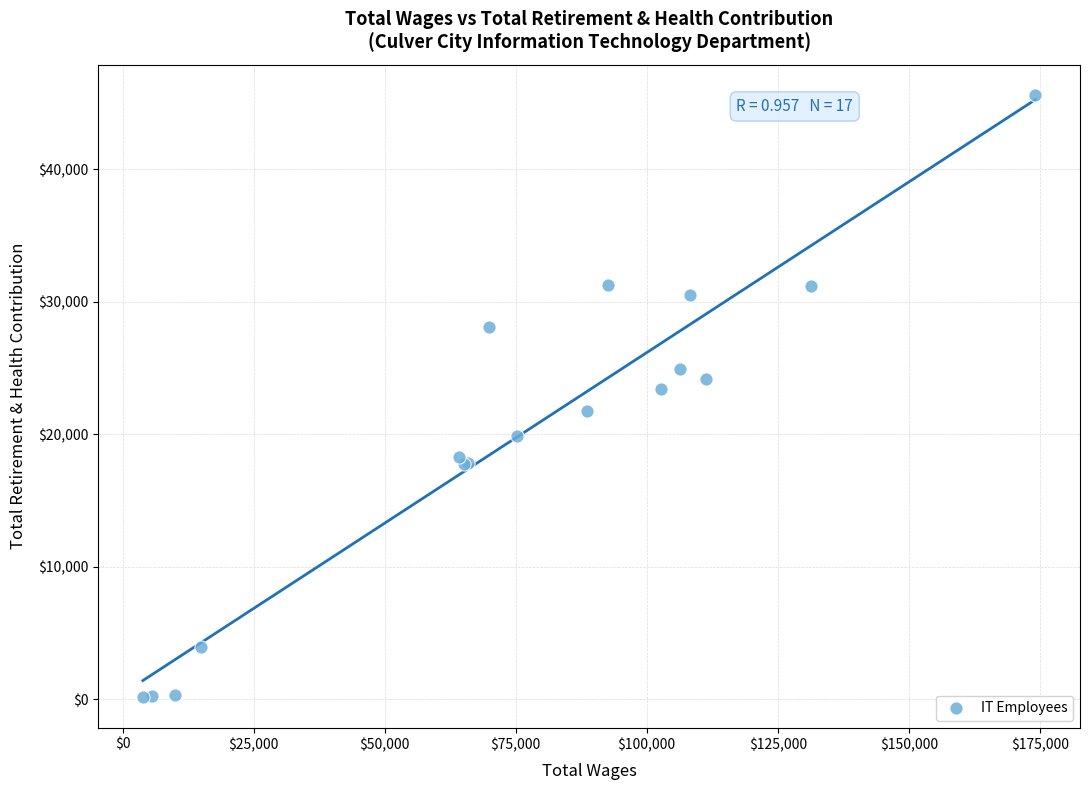

What Y value in the scatter plot is closest to 22870?

23377